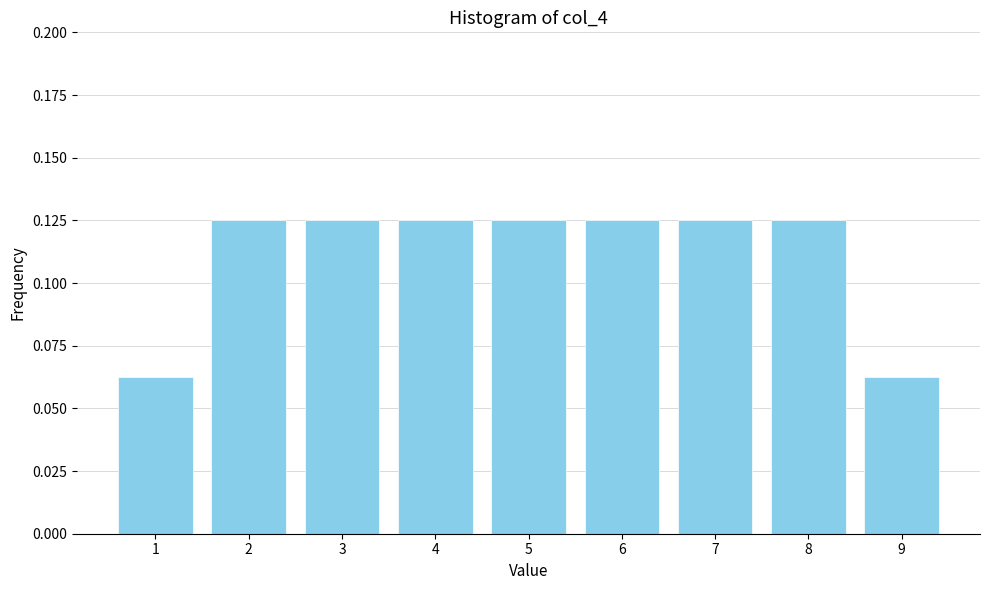

What is the sum of all values?

1.0